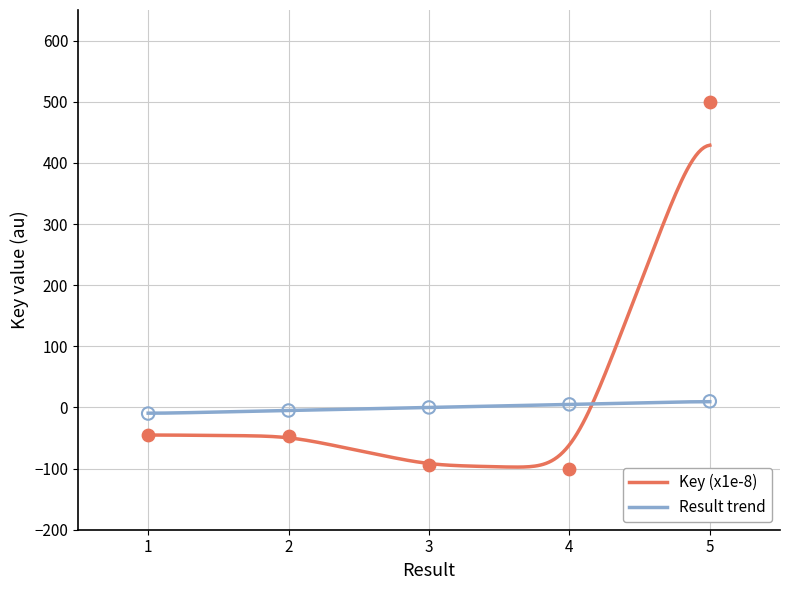

Is the value of Key (x1e-8) at 1 greater than the value of Result trend at 5?

No